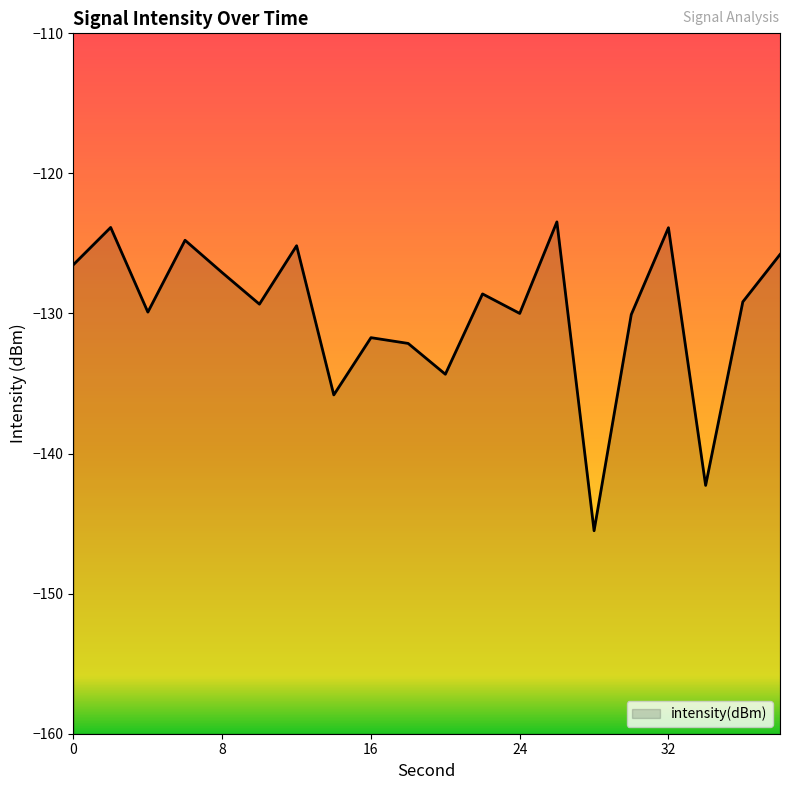

Count the number of categories in the chart.

20